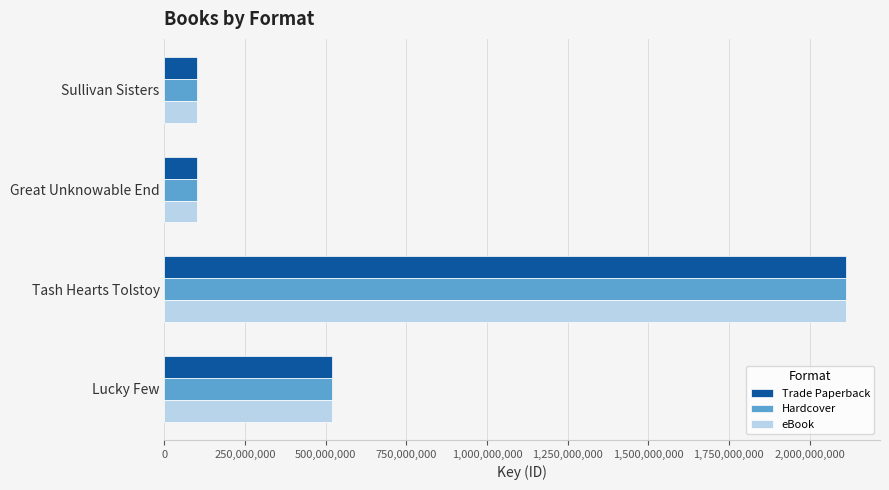

Count the number of categories in the chart.

4